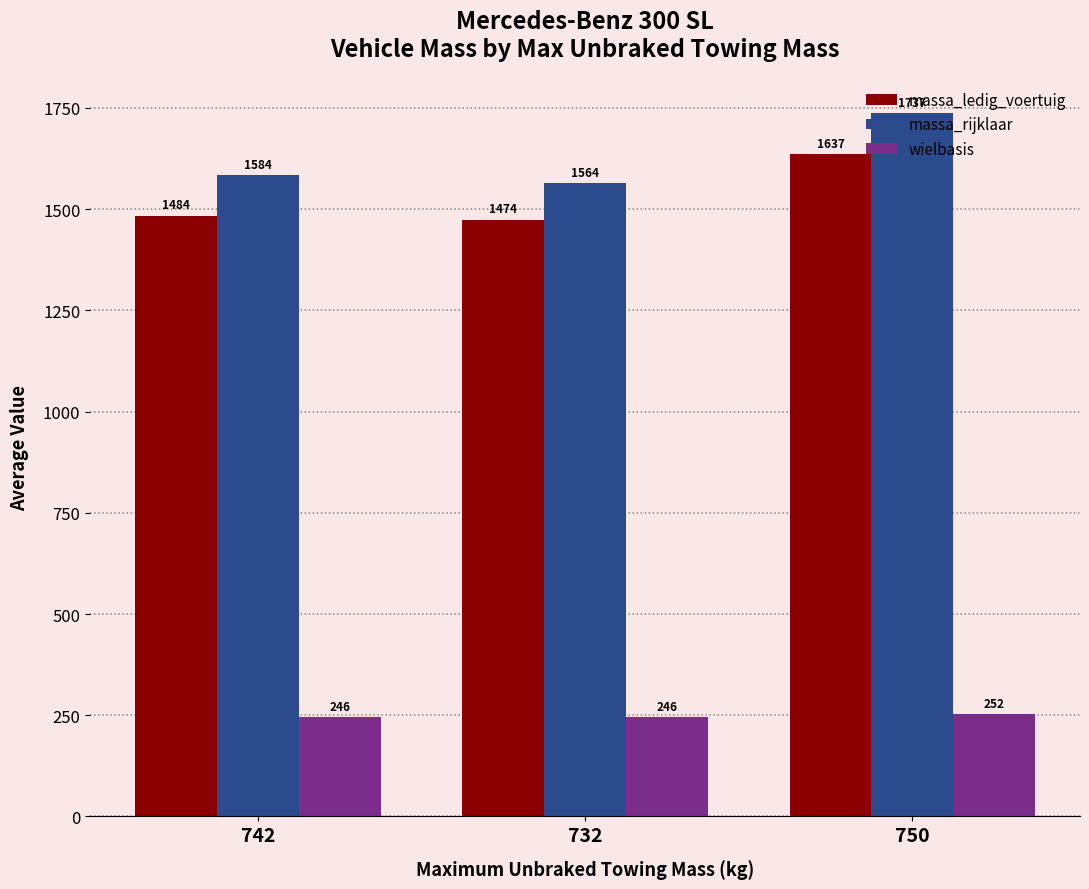

How many wielbasis values are between 246 and 252?

3